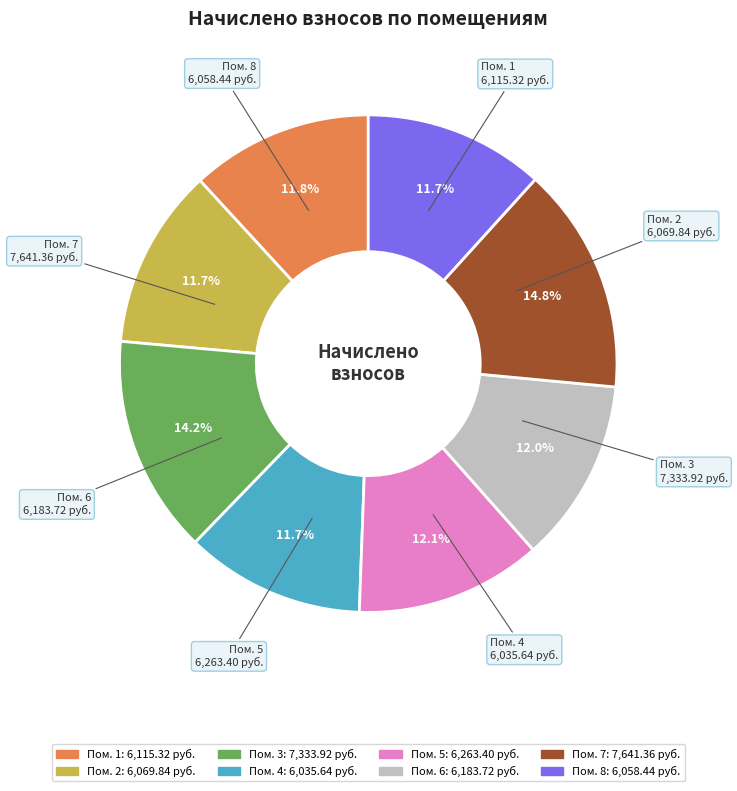

Is there any slice that represents more than half of the pie?

No